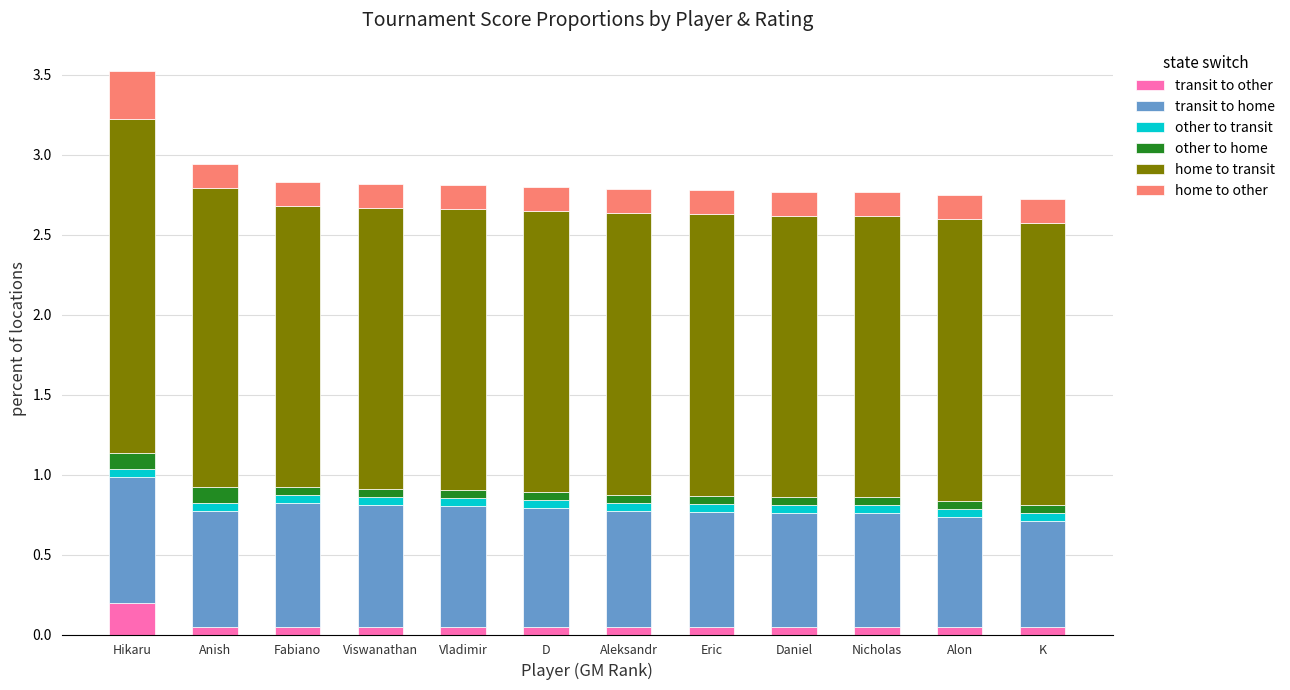

How many categories are shown in the chart?

12